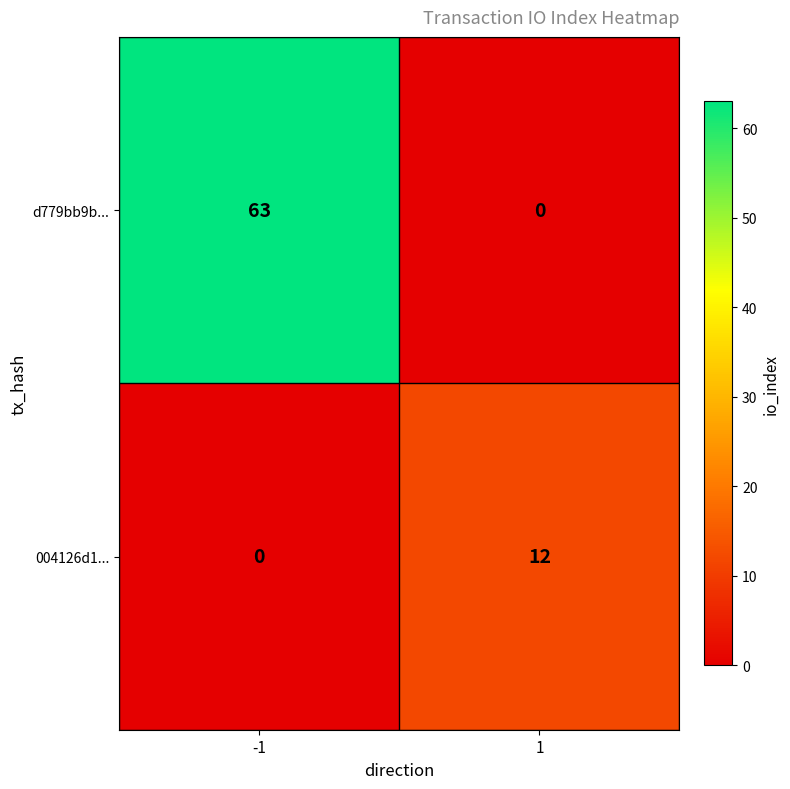

Rank the series by their average value, from lowest to highest.

004126d1..., d779bb9b...